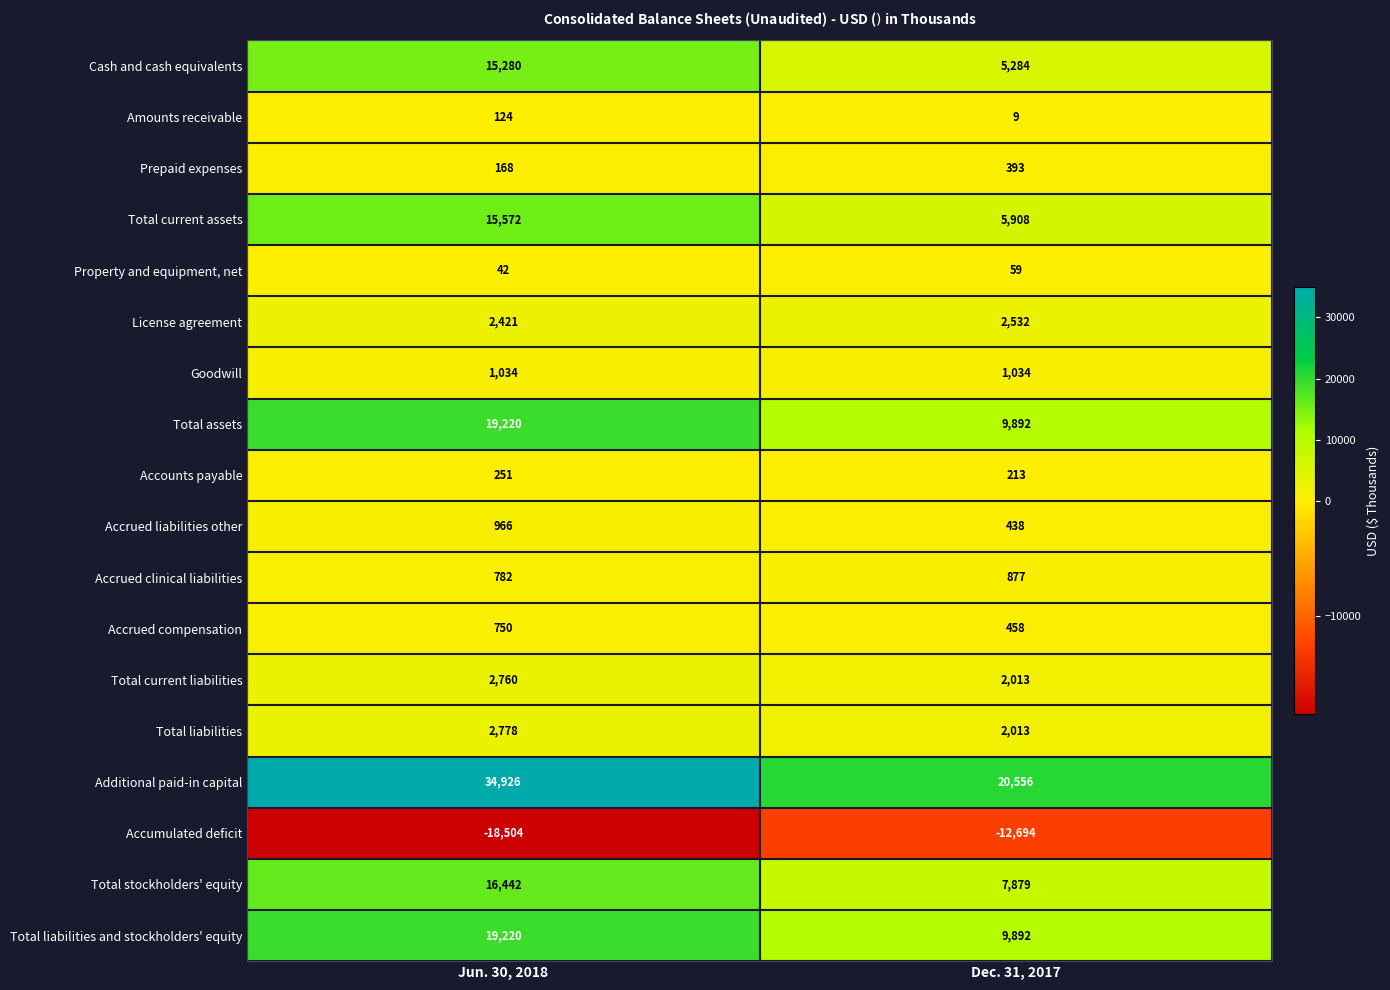

What is the difference between the maximum and minimum values in the Total liabilities and stockholders' equity series?

9328